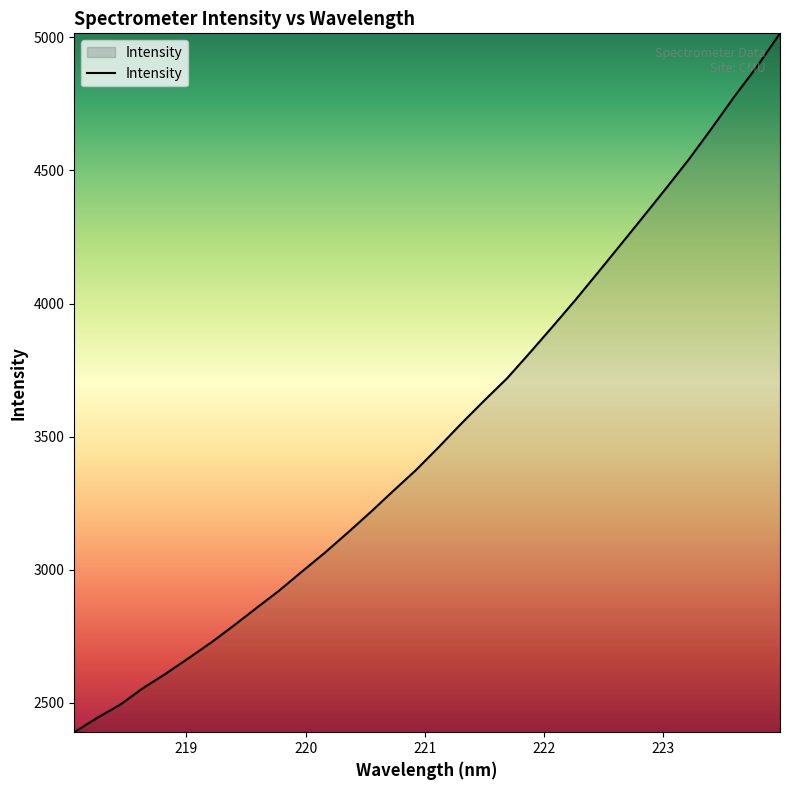

What is the sum of all values?

112635.4